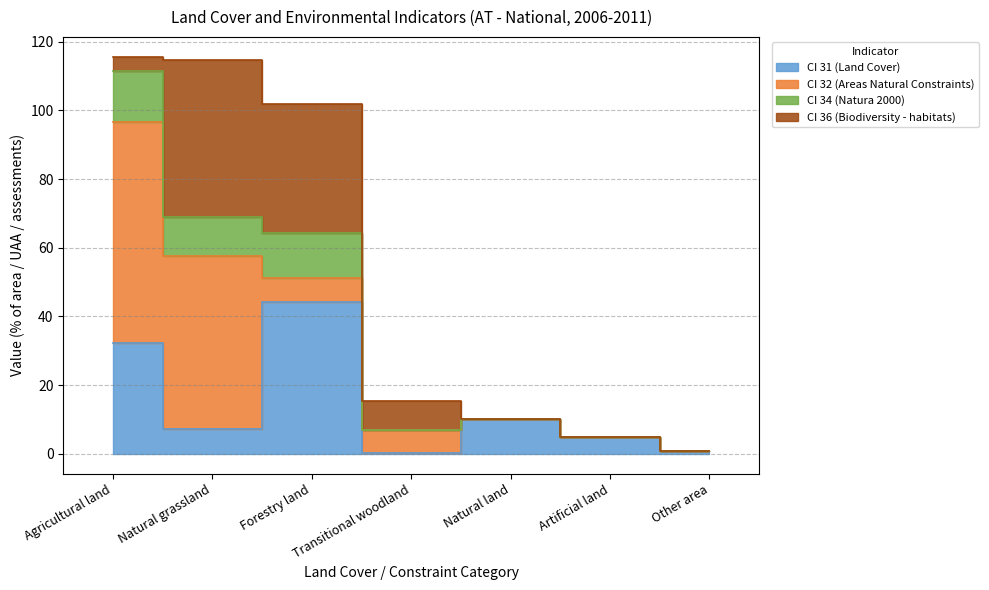

Where is the first local minimum for CI 31 (Land Cover)?

Natural grassland